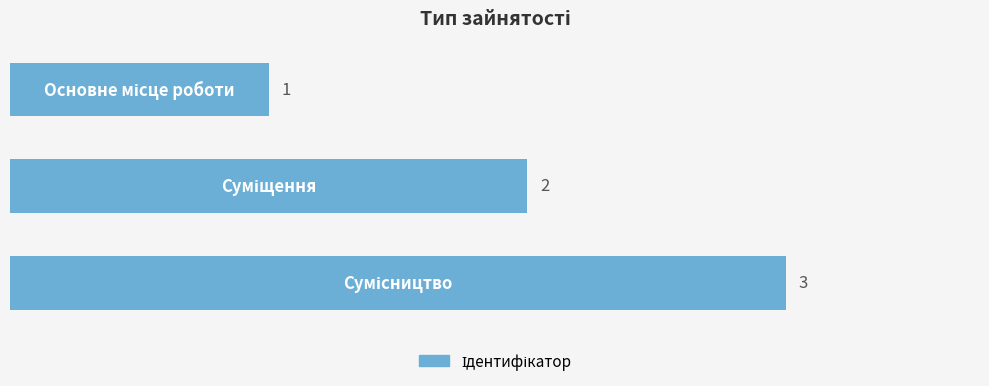

What is the sum of all values?

6